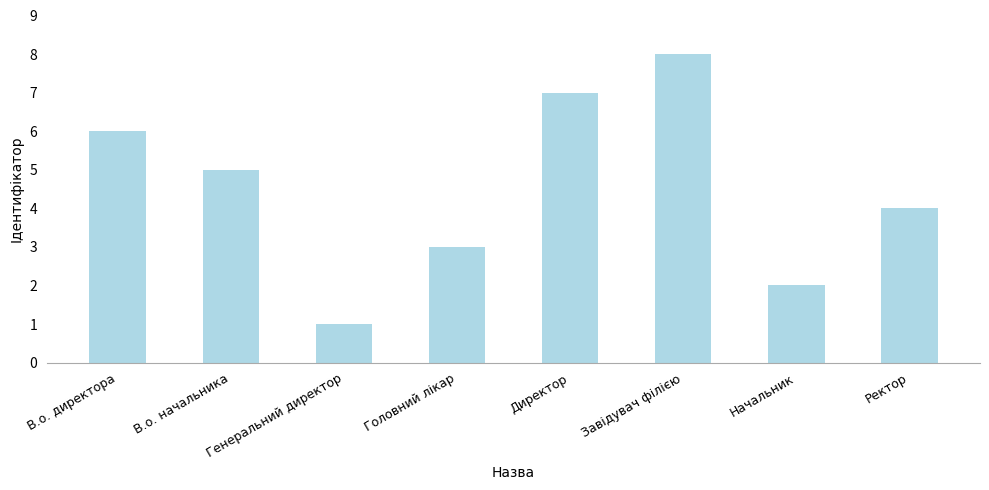

What is the change in value from Завідувач філією to Начальник?

-6